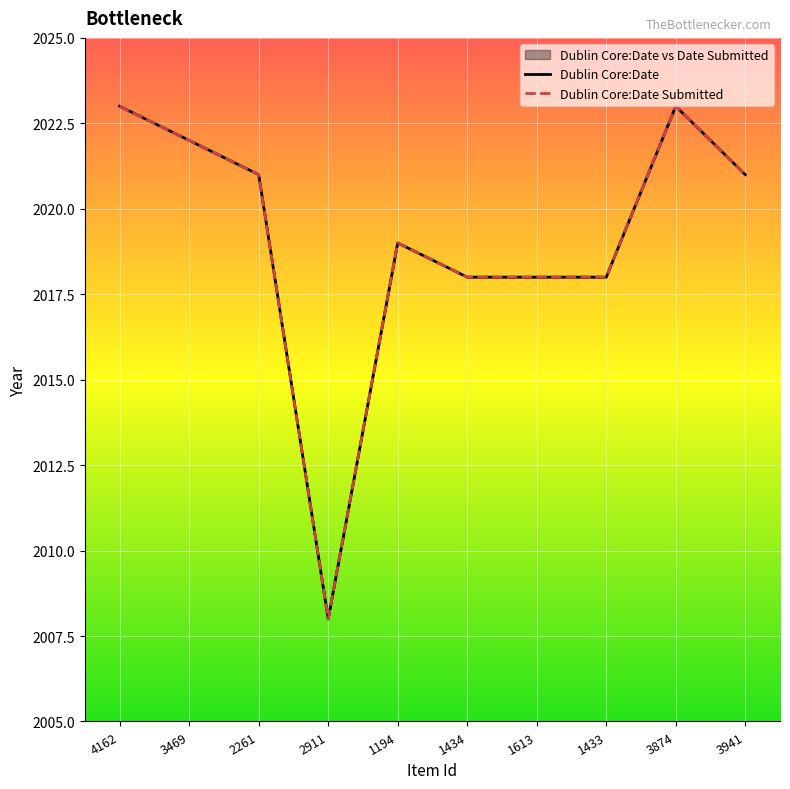

Reading left to right, transcribe all the data shown in this chart.

Dublin Core:Date: 2023	2022	2021	2008	2019	2018	2018	2018	2023	2021
Dublin Core:Date Submitted: 2023	2022	2021	2008	2019	2018	2018	2018	2023	2021